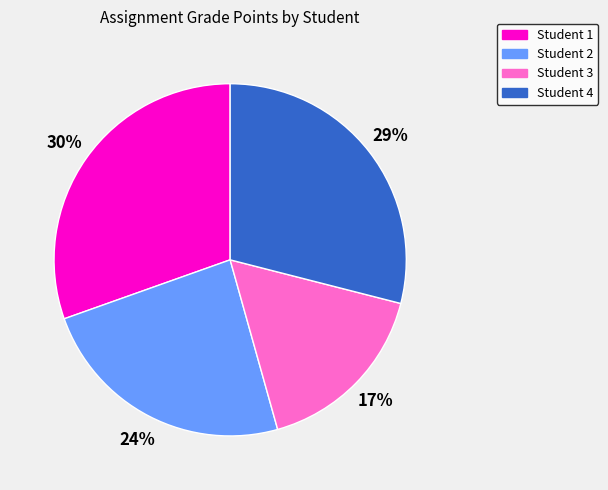

Do Student 4 and Student 1 together represent more than half of the pie?

Yes